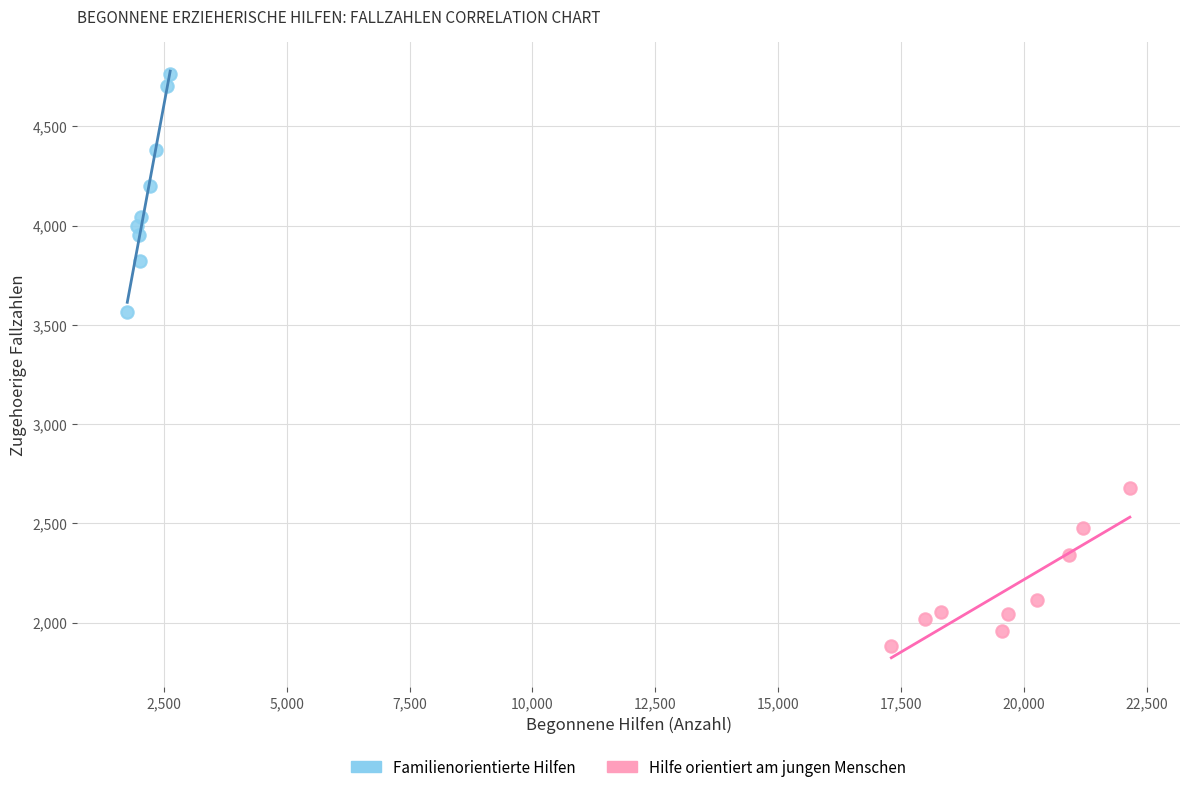

What are all the series names shown in the legend?

Familienorientierte Hilfen, Hilfe orientiert am jungen Menschen